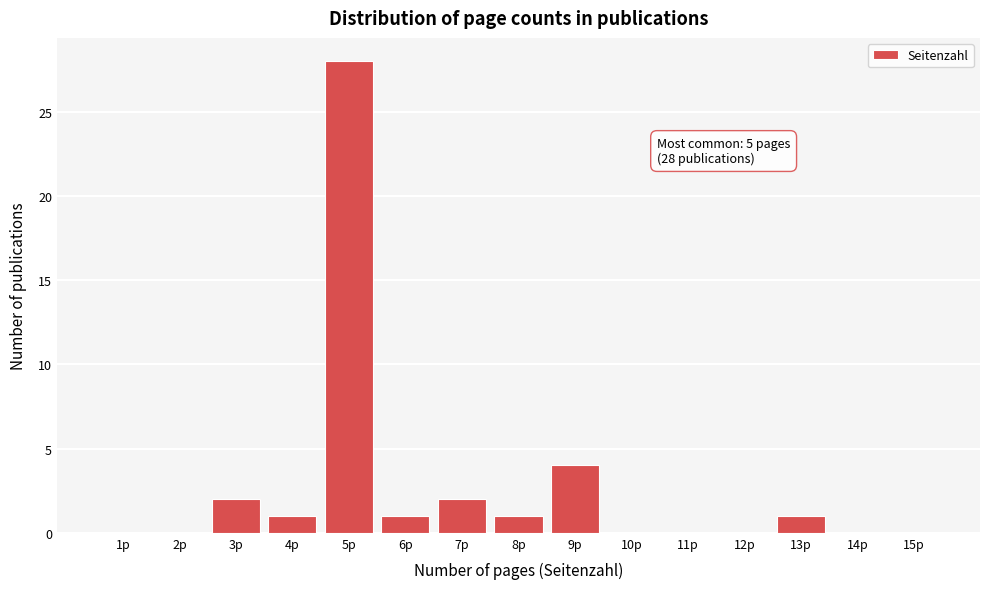

Over which range of the x-axis is the bar tallest?

4.5 to 5.5